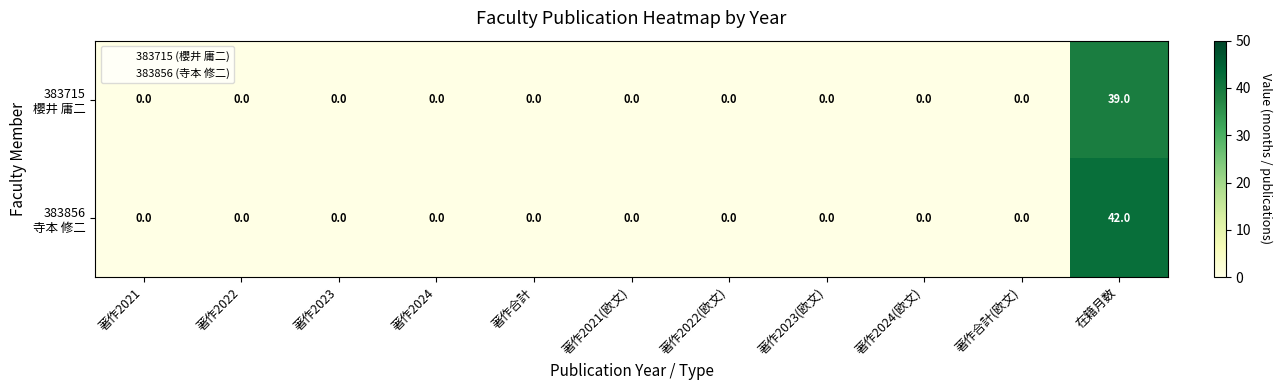

At which category is the sum across all series the highest?

在籍月数